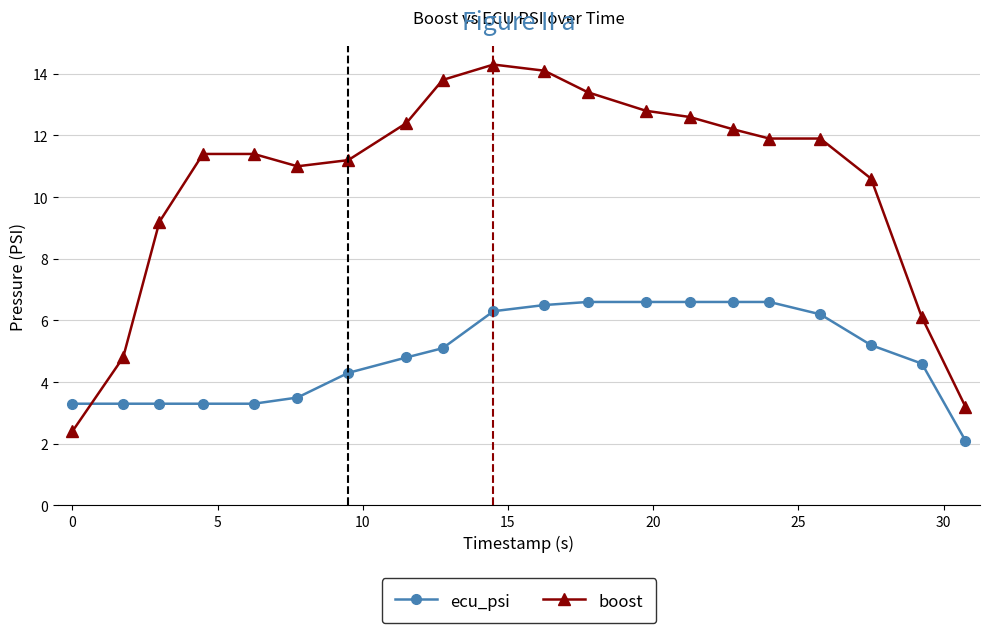

At how many categories does at least one series exceed 9?

16